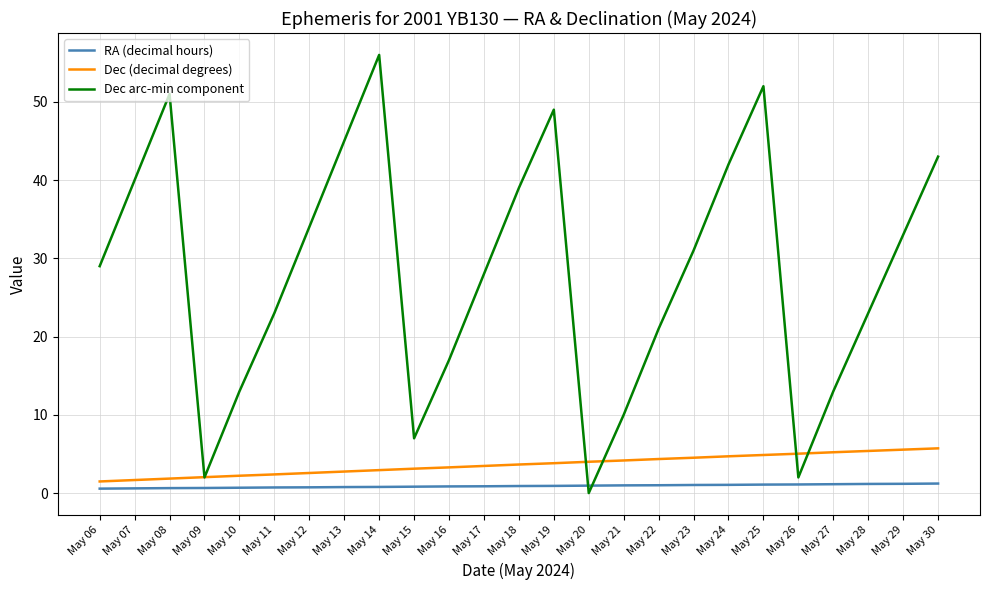

How many values in the Dec arc-min component series are below 29?

12